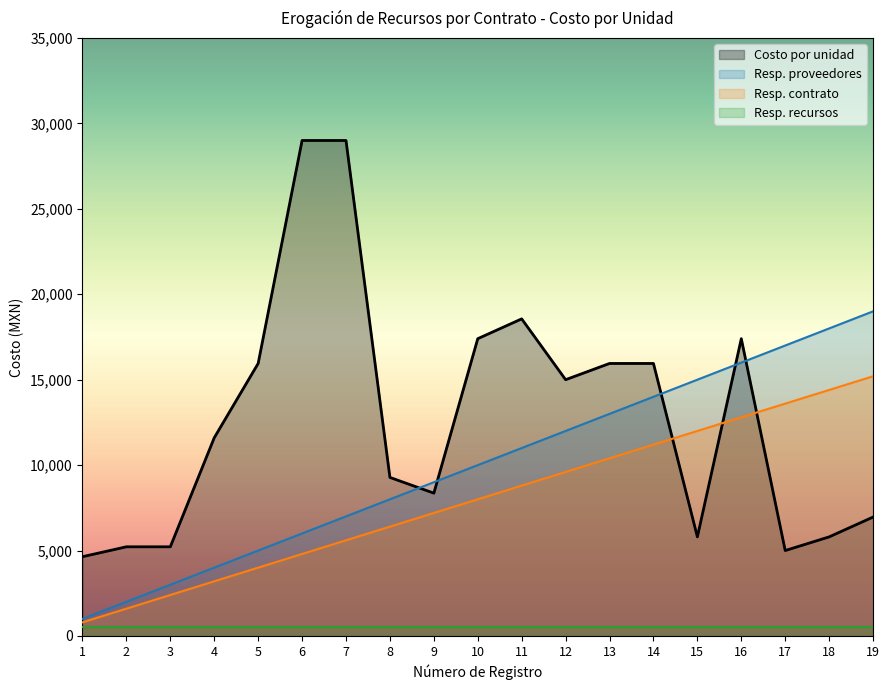

Which category has the highest value in the Costo por unidad series?

6